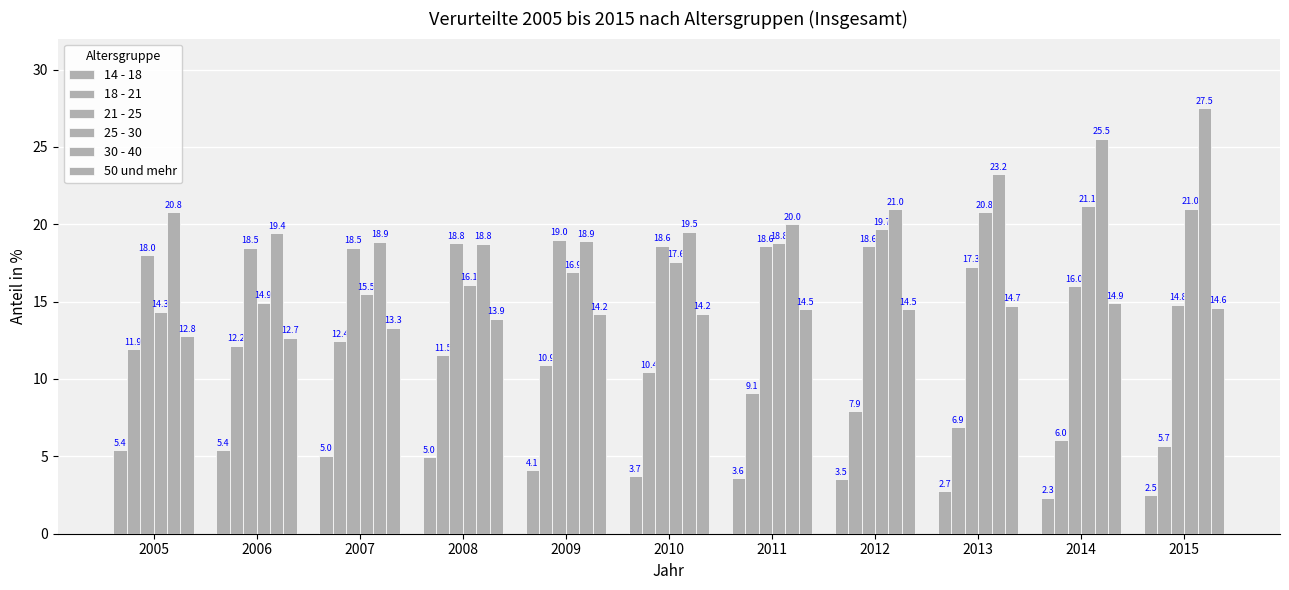

What is the value of the 50 und mehr bar at the 7th from the left?

14.5